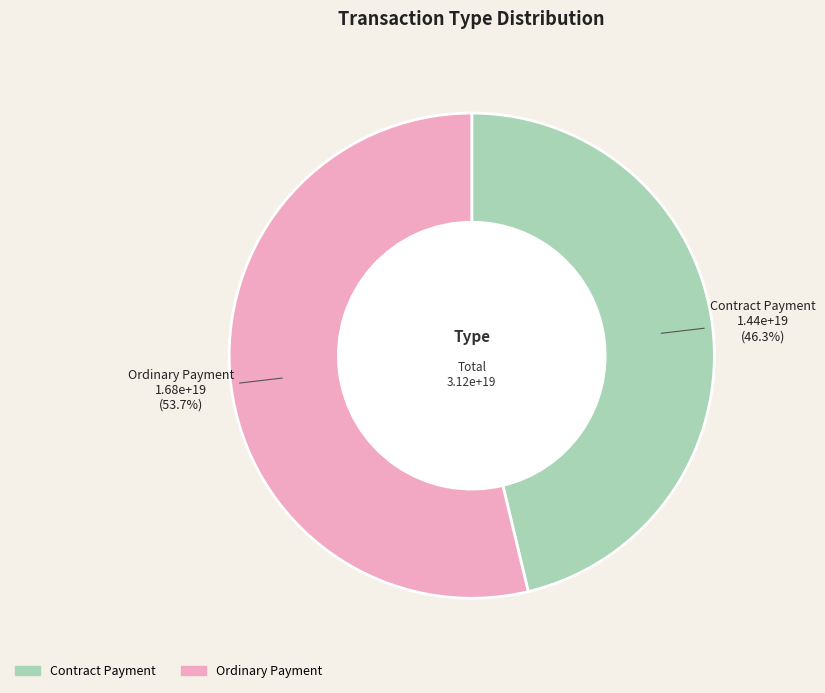

To the nearest percent, what portion does Ordinary Payment represent?

54%